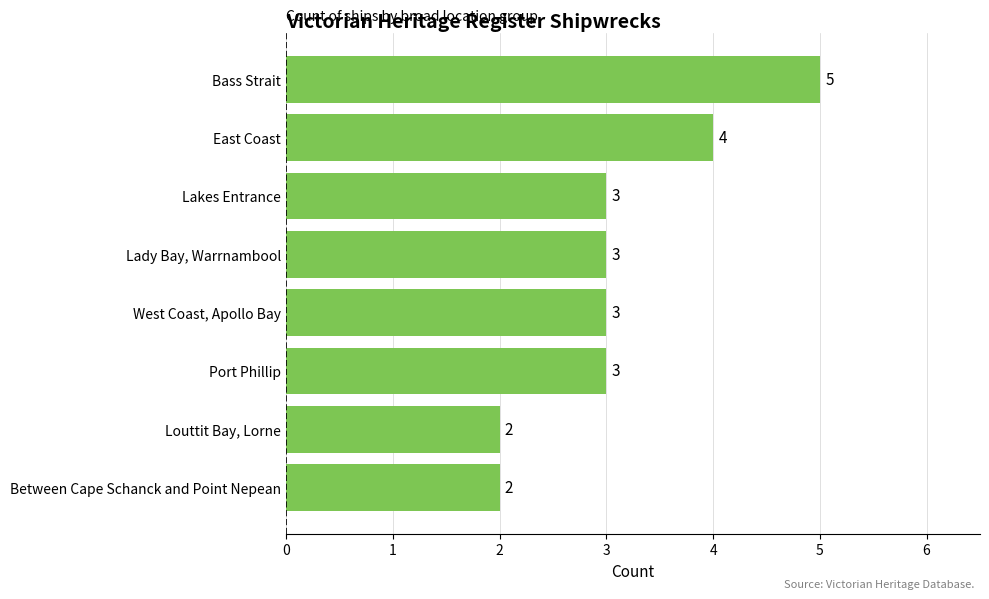

Does the chart contain any negative values?

No